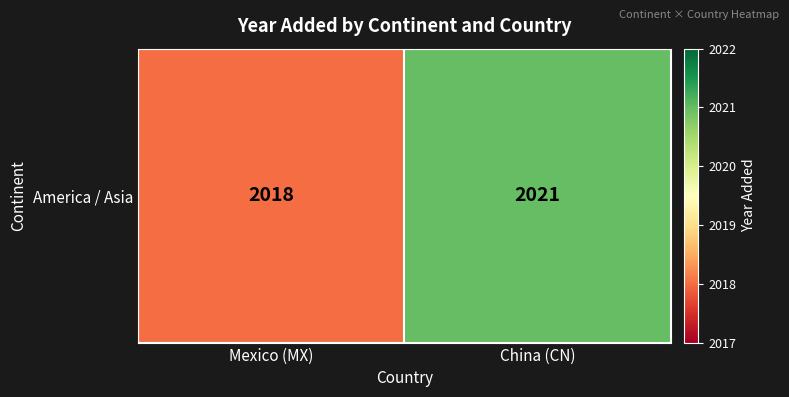

What is the difference between the maximum and minimum values?

3